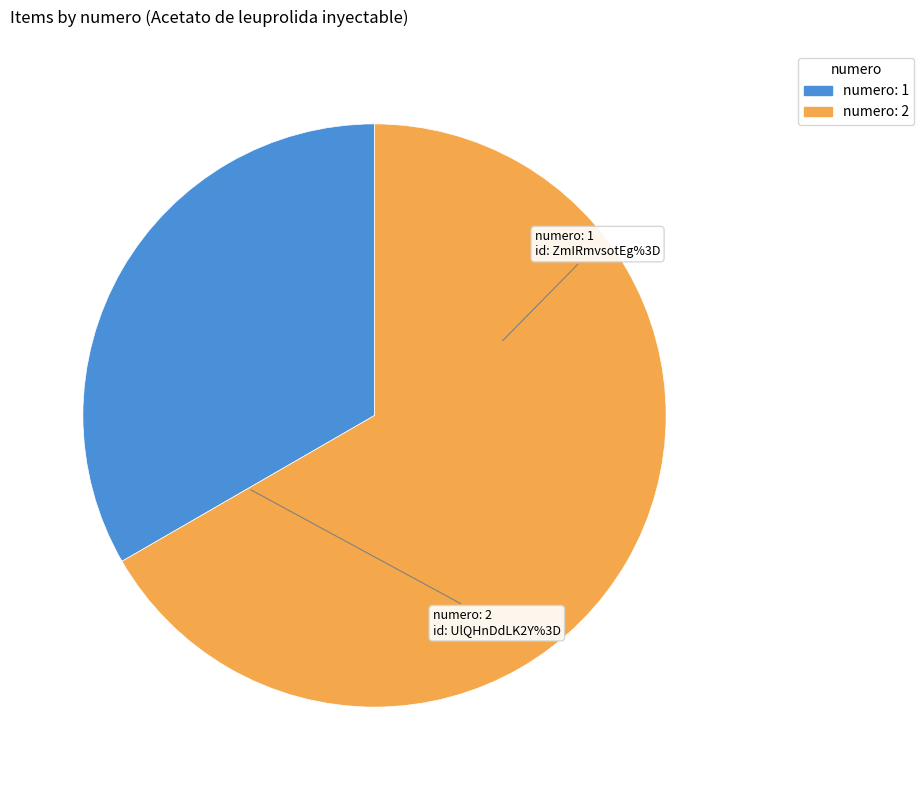

Is there a majority slice in this chart?

Yes